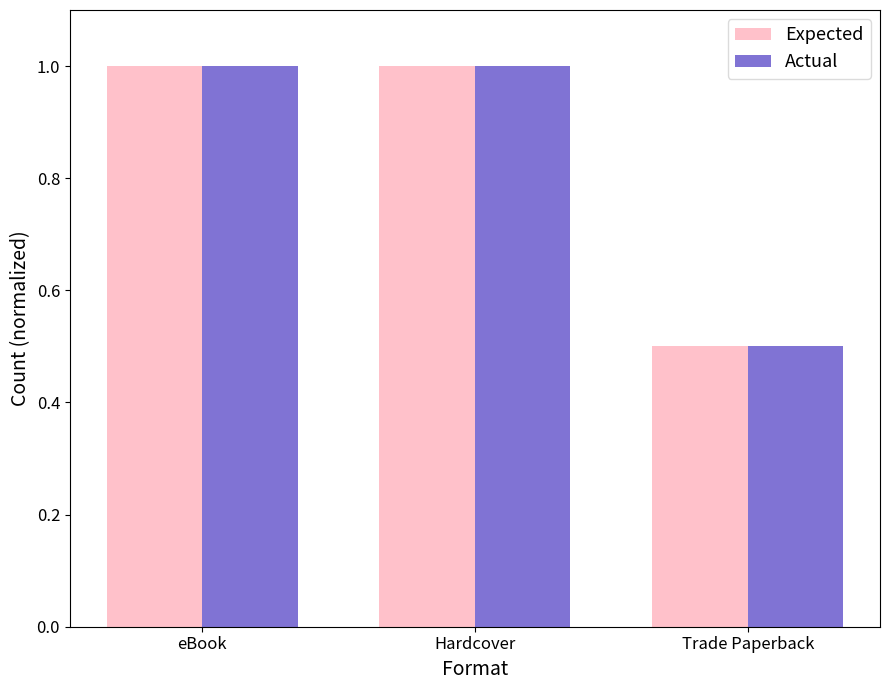

Reading right to left, list all the values displayed in this chart.

Expected: 0.5	1.0	1.0
Actual: 0.5	1.0	1.0